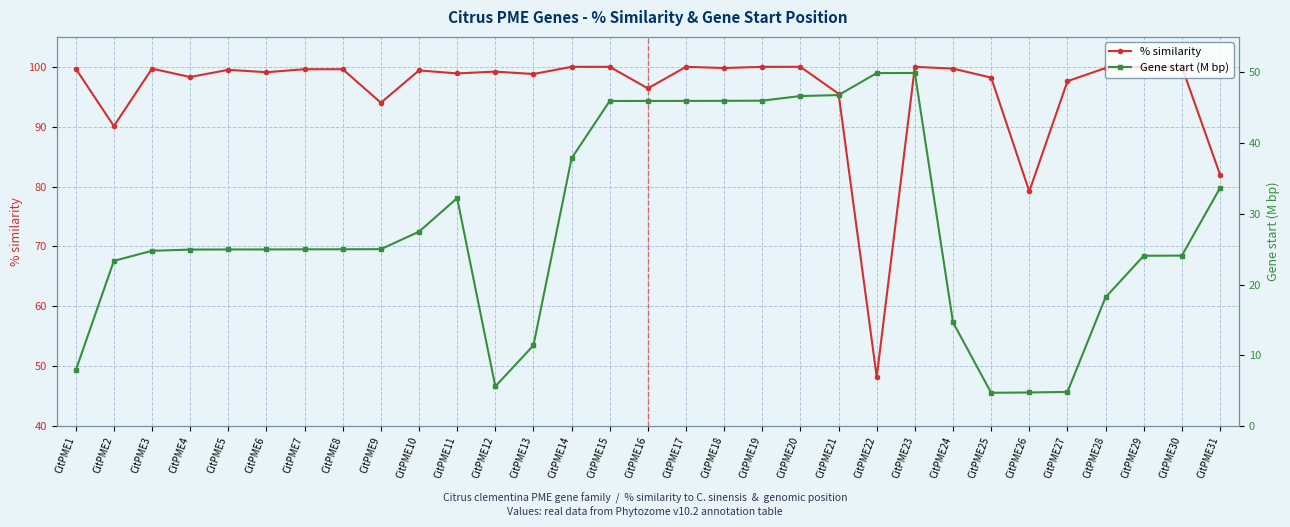

The value of Gene start (M bp) at CitPME11 is 13.9. True or false?

False